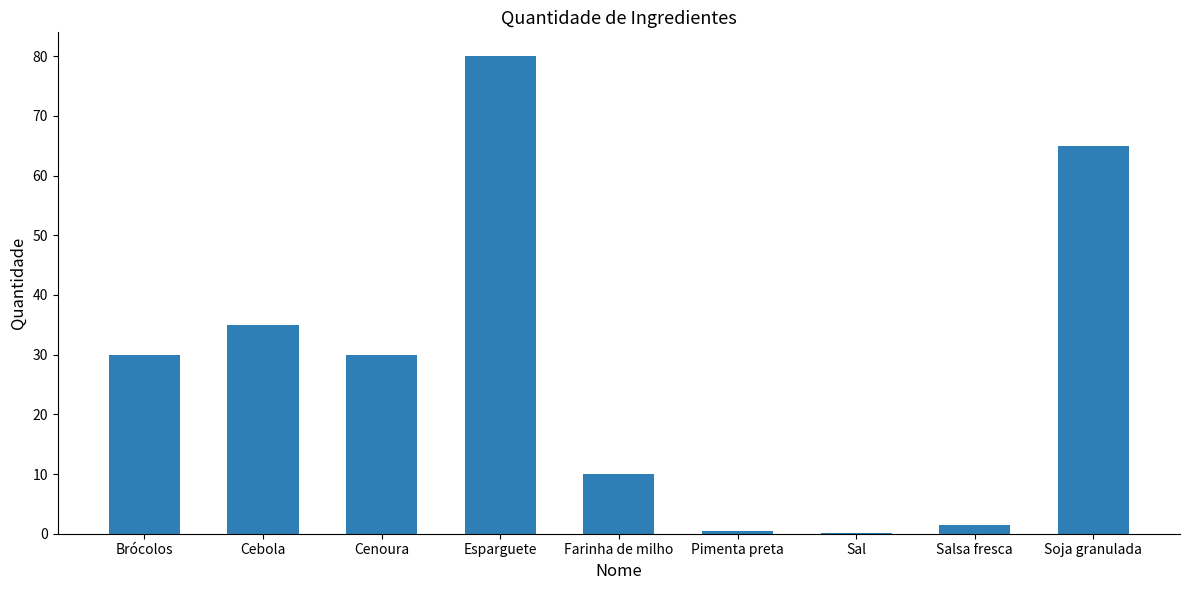

Which has a higher value, Esparguete or Cebola?

Esparguete